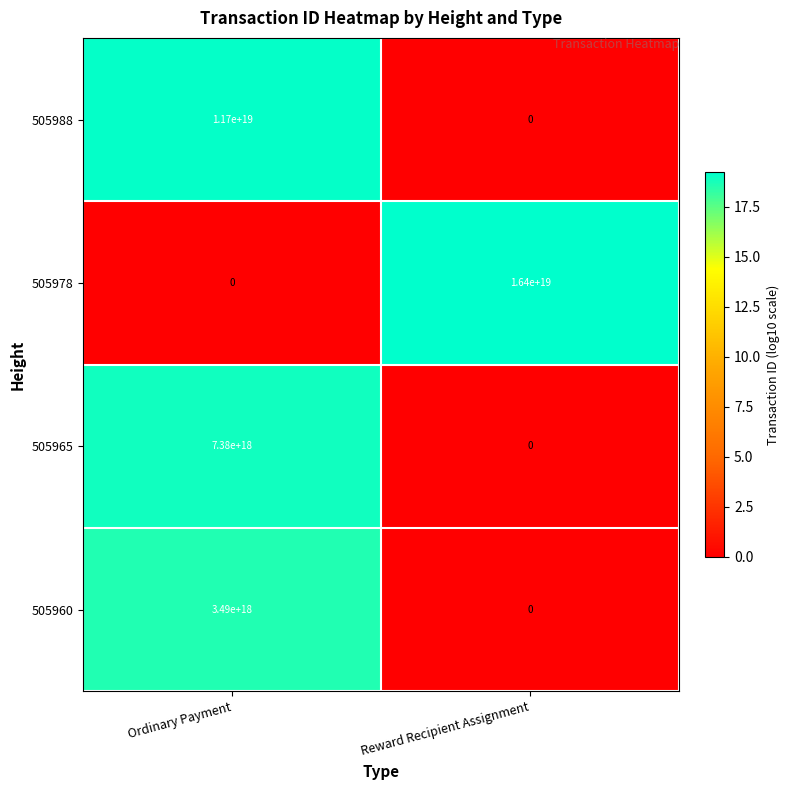

At which label is 505960 closest to 1745000000000000000?

Ordinary Payment